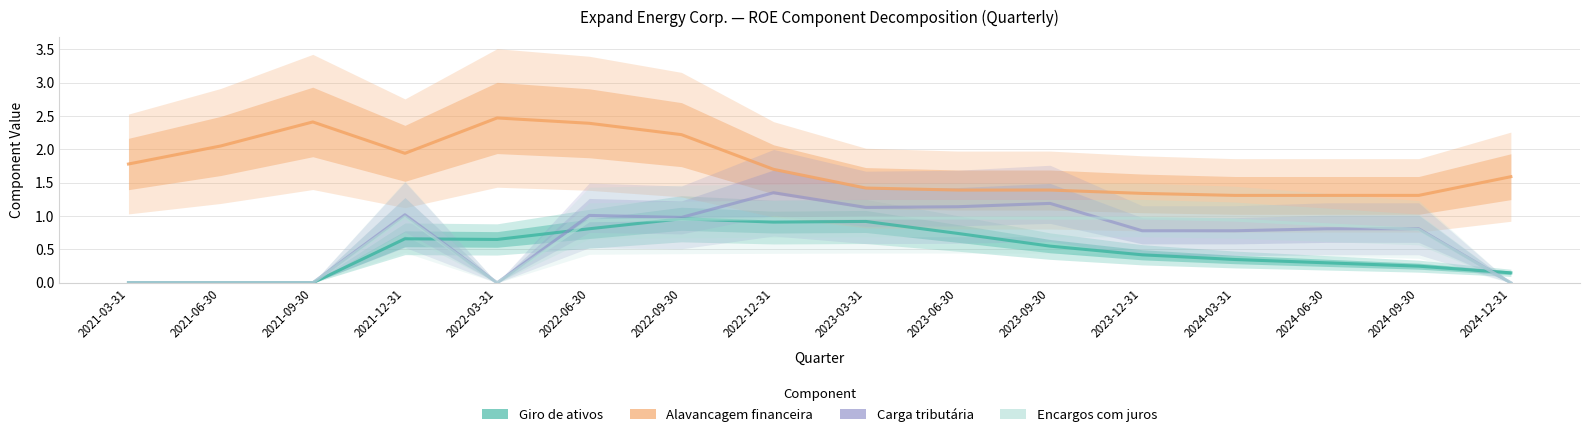

Between 2022-03-31 and 2023-03-31, which series saw the biggest shift?

Carga tributária